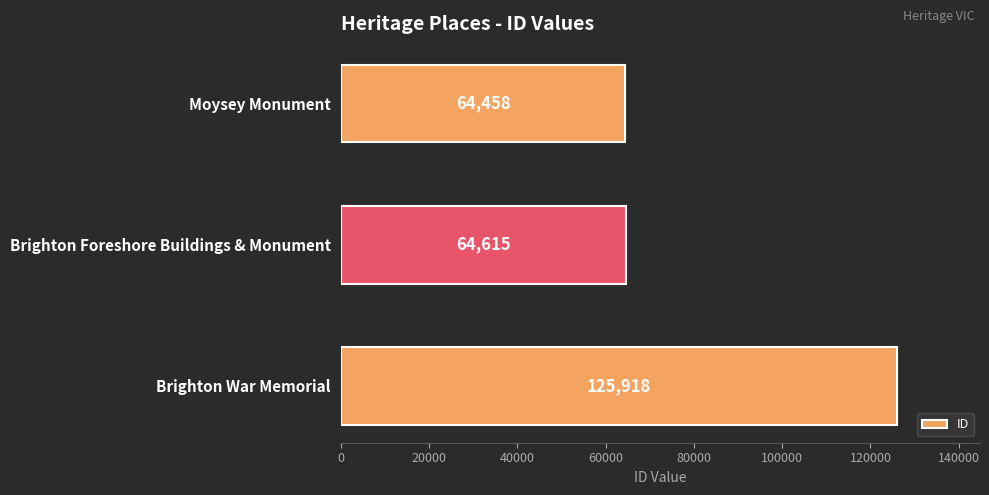

How many categories are shown in the chart?

3